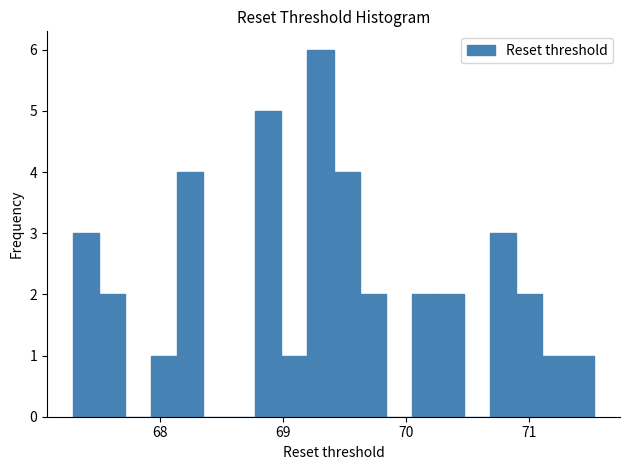

Around what value on the x-axis is the tallest bar? Give the approximate position of its centre, as read against the axis.

69.3